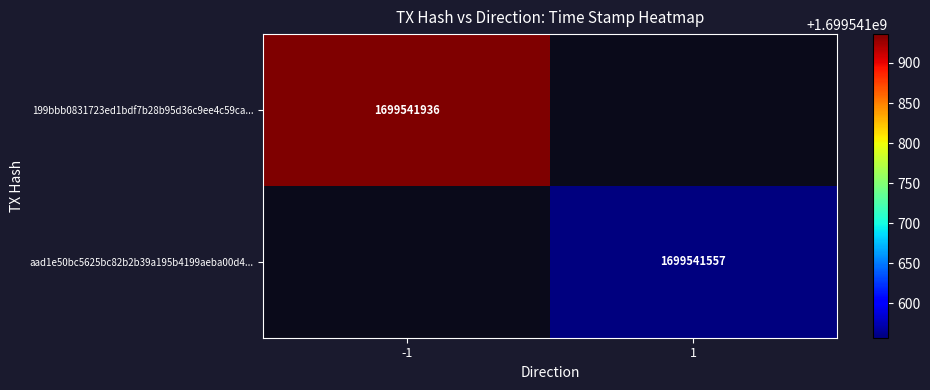

True or false: 199bbb0831723ed1bdf7b28b95d36c9ee4c59ca has a value of -1 at 0.

True